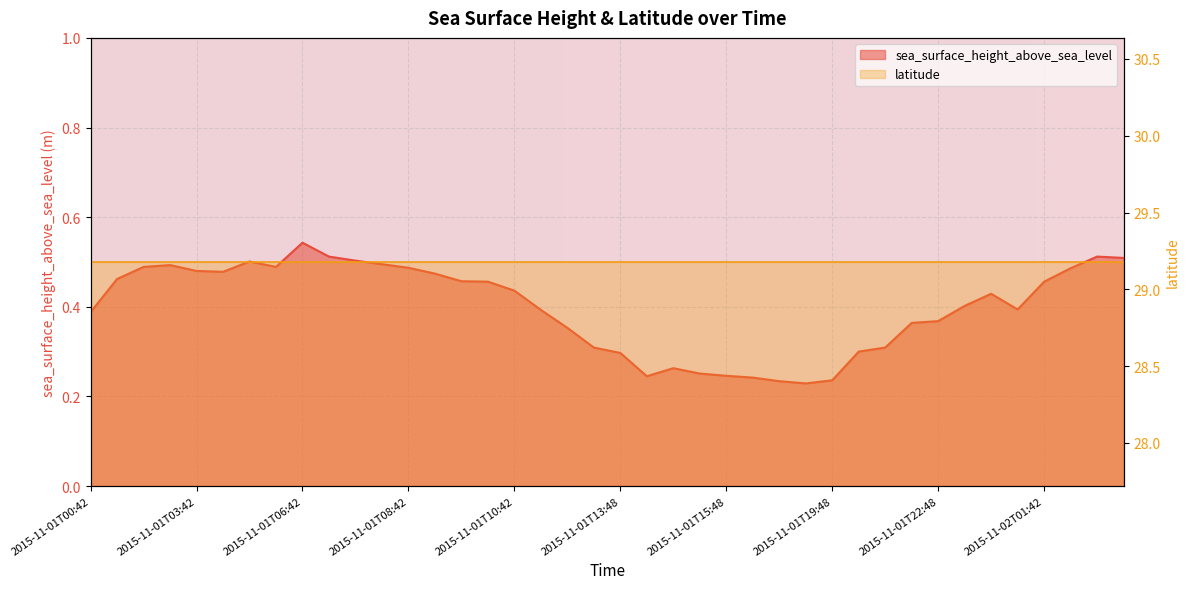

How many points are lower than both their immediate neighbors (excluding endpoints)?

5